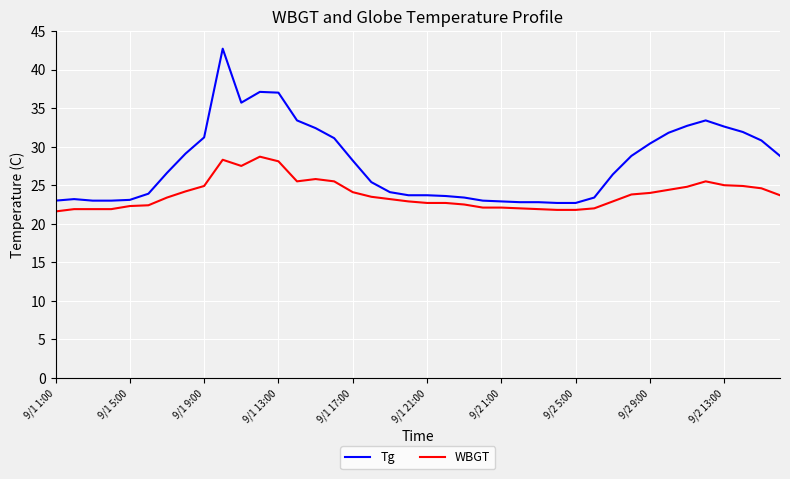

Is this an area chart (filled region under the line)?

No